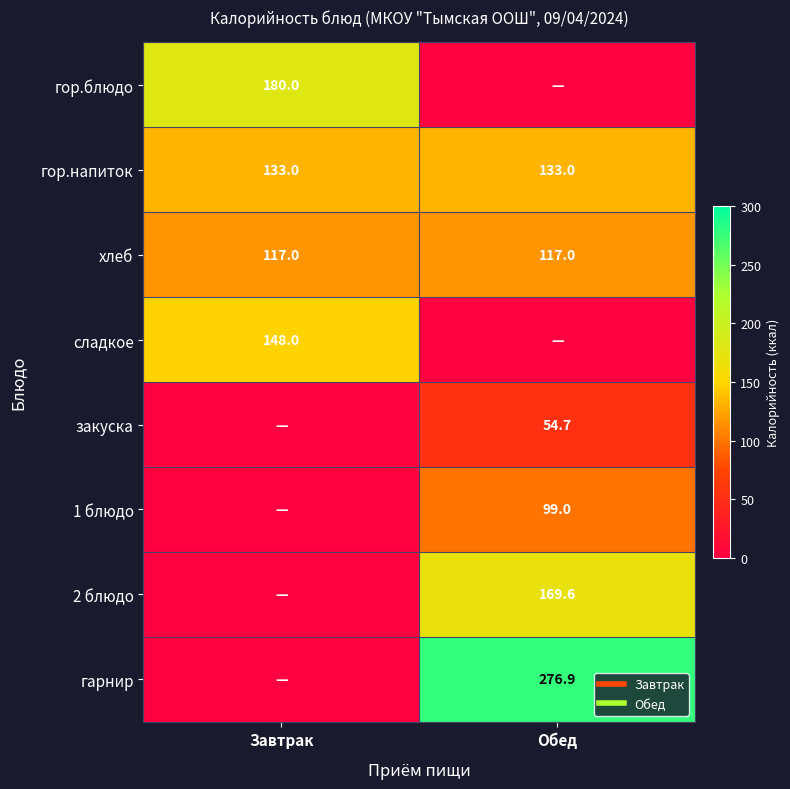

The value of 1 блюдо at Обед is 137.9. True or false?

False